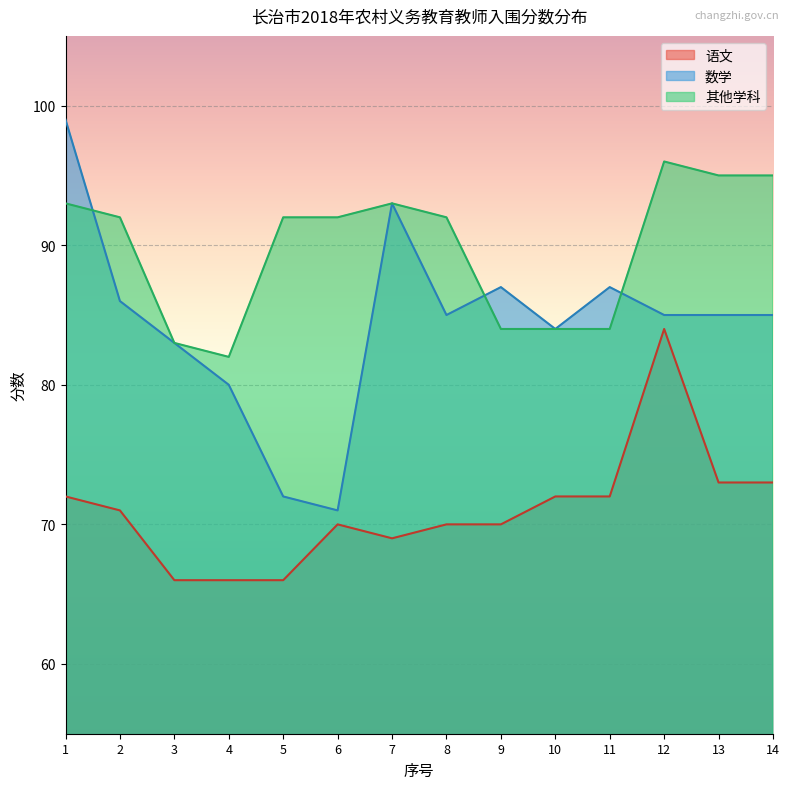

What is the sum of all 其他学科 values?

1257